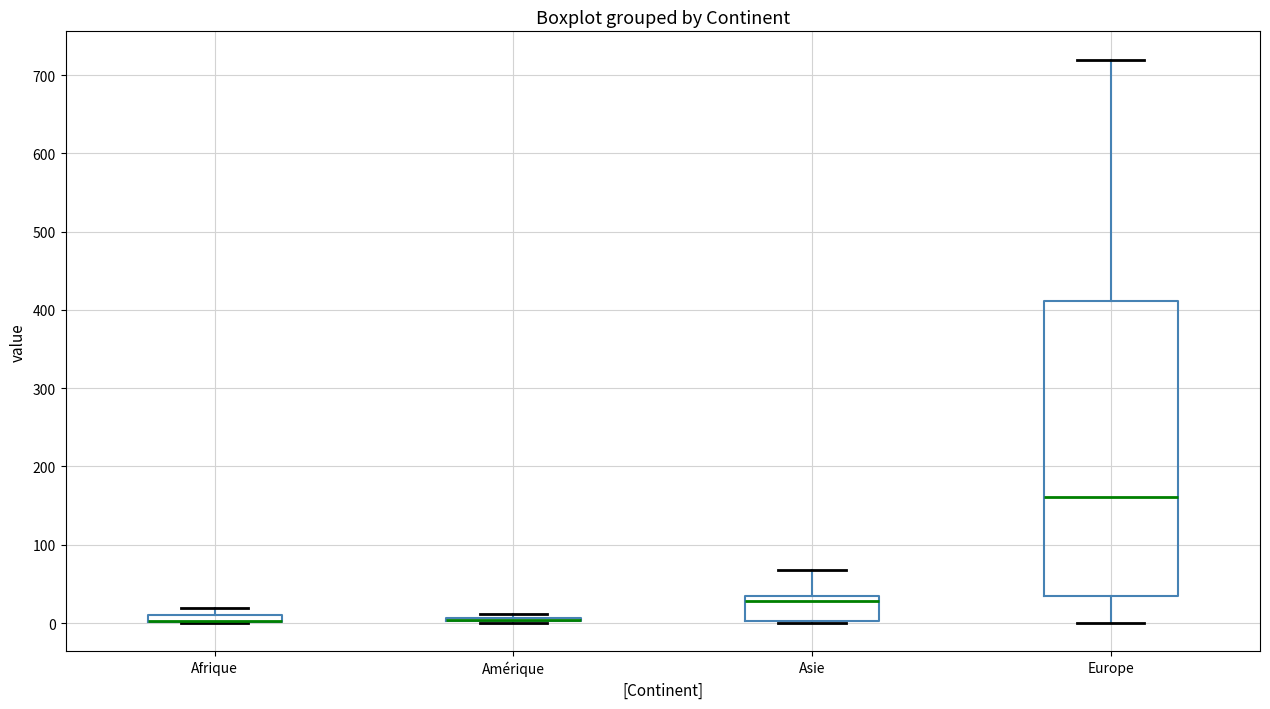

Which box is the tallest, from its lower edge to its upper edge?

Europe